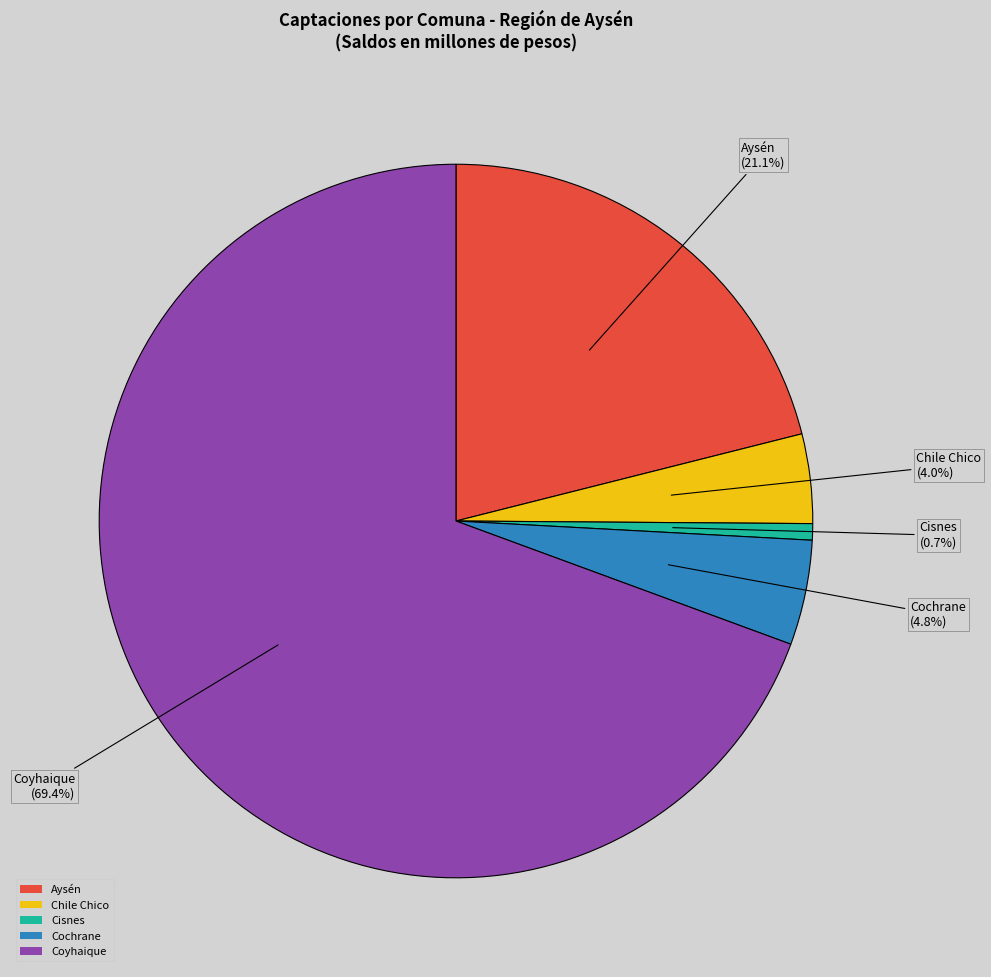

To the nearest percent, what is the difference between the largest and smallest slice percentages?

69%